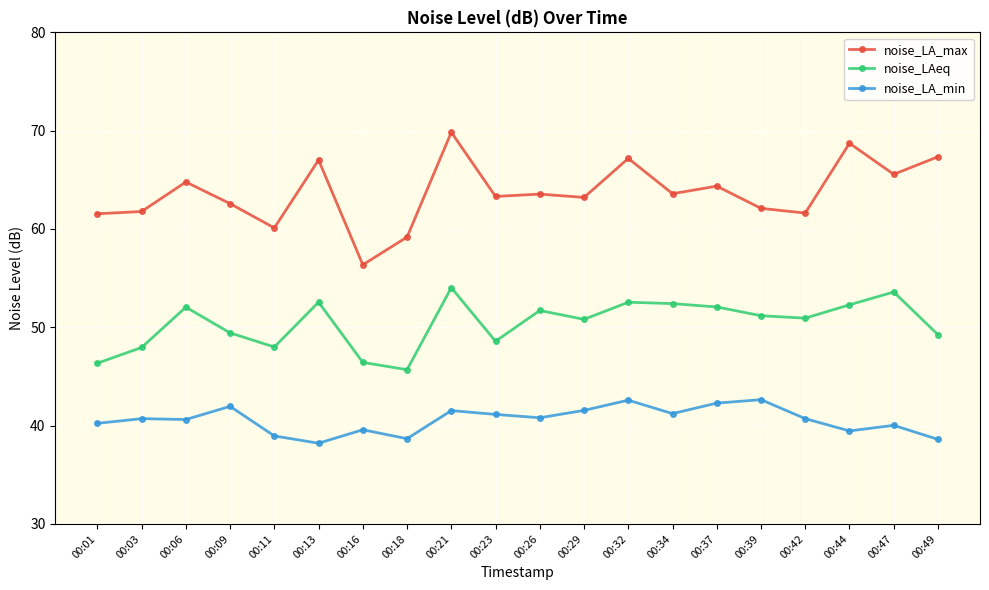

Which series has the largest total across all categories?

noise_LA_max